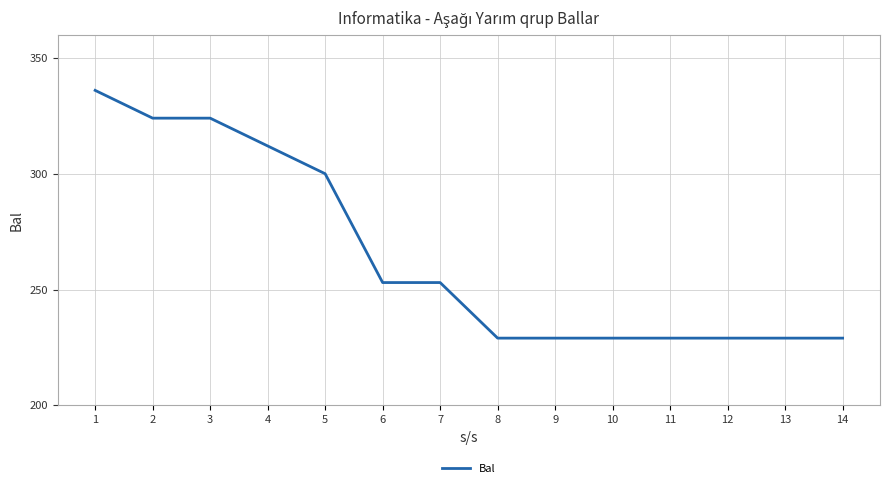

What is the ratio of the value at 7 to the value at 9?

1.1